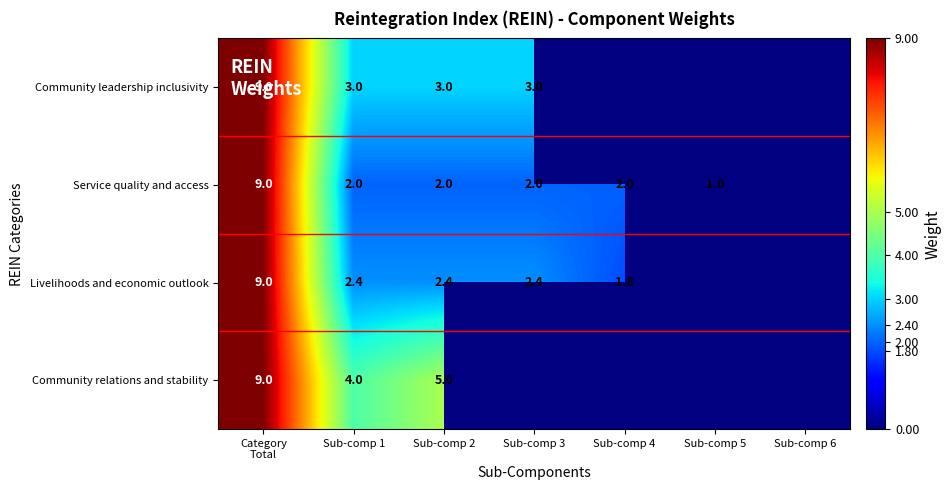

What is the spread (max minus min) of values at Sub-comp 2?

3.0